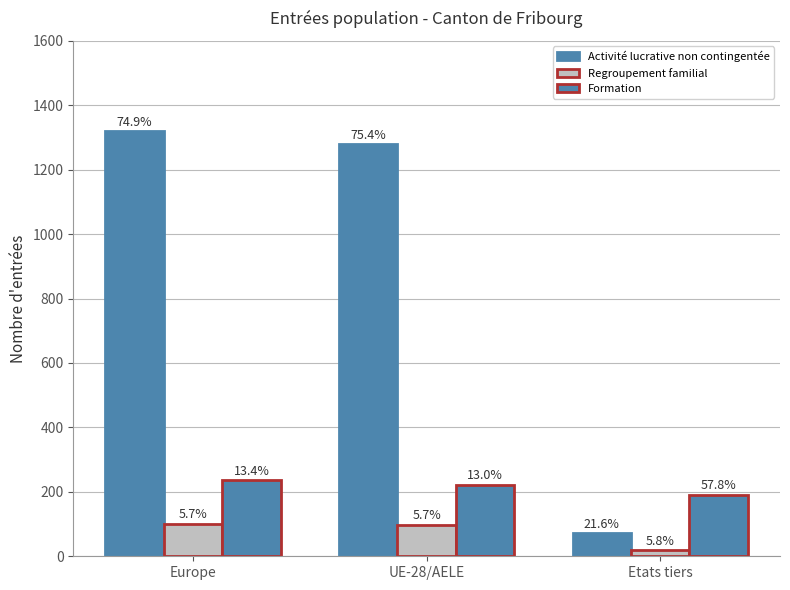

What is the label of the 2nd bar from the left?

UE-28/AELE